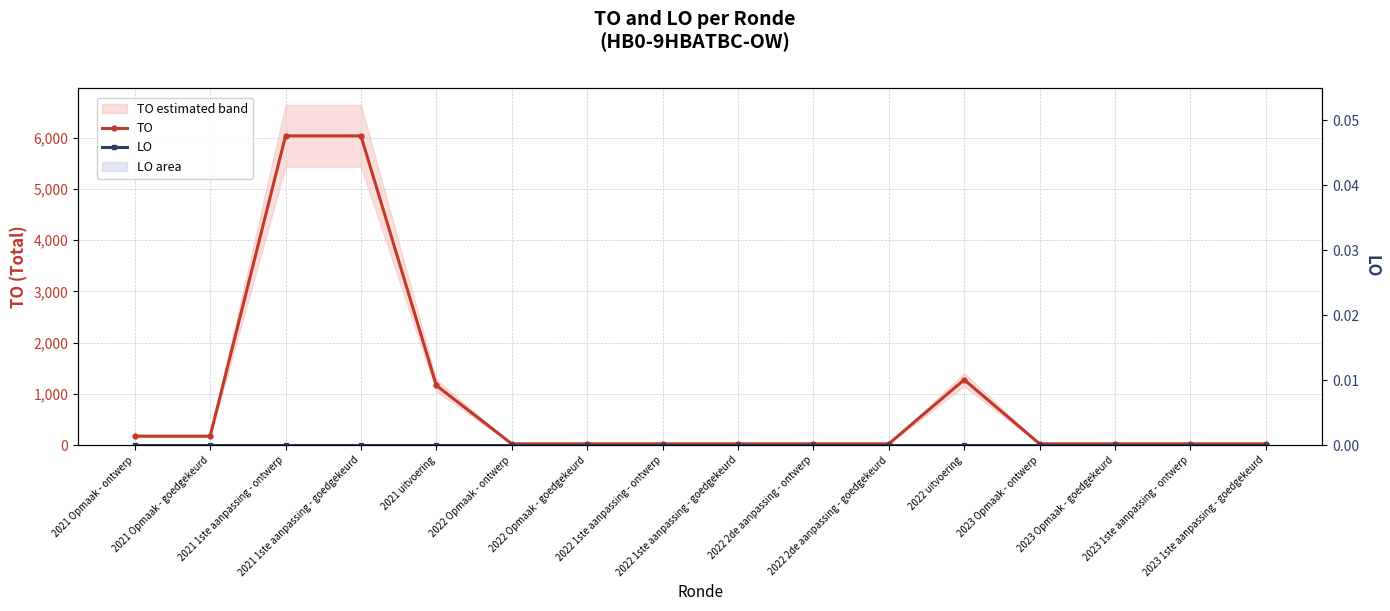

Is the value of LO at 2023 Opmaak - ontwerp greater than the value of TO at 2021 Opmaak - ontwerp?

No